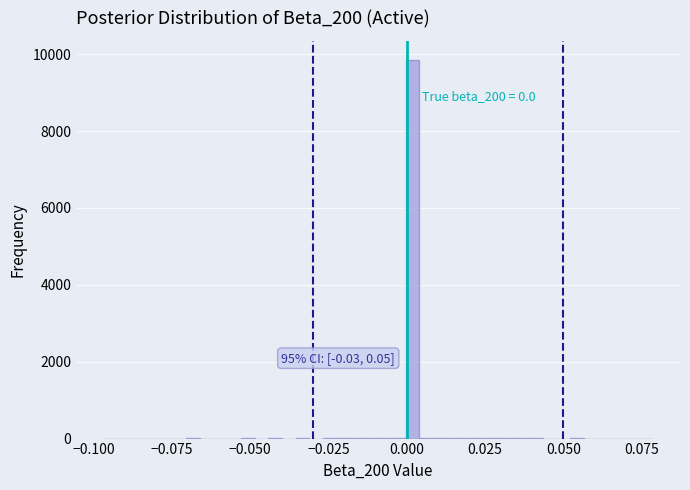

Read against the x-axis, roughly where is the centre of the tallest bar?

0.000